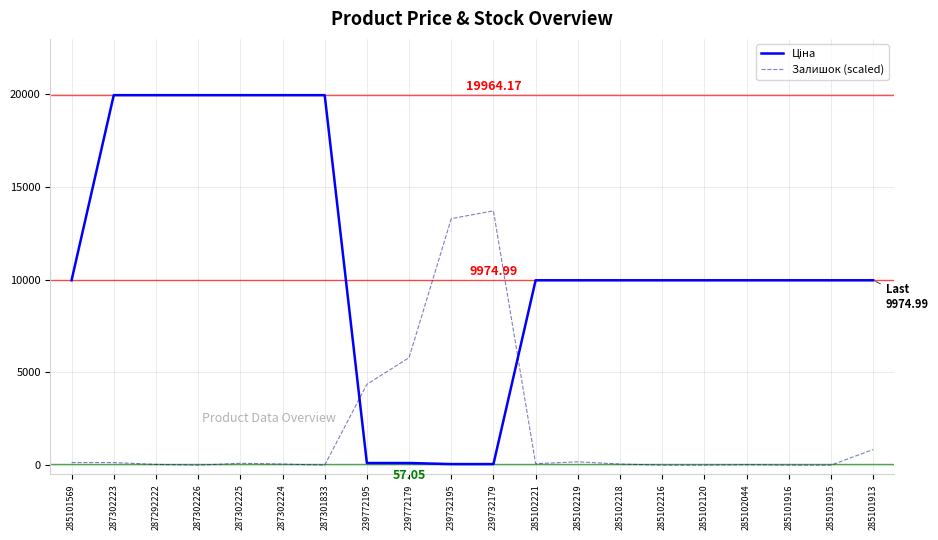

What is the total value across all series at 287302226?

19964.2